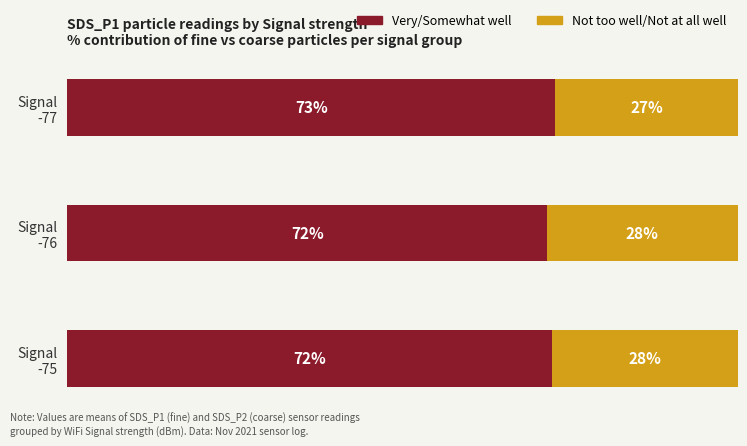

What are all the series names shown in the legend?

Very/Somewhat well, Not too well/Not at all well